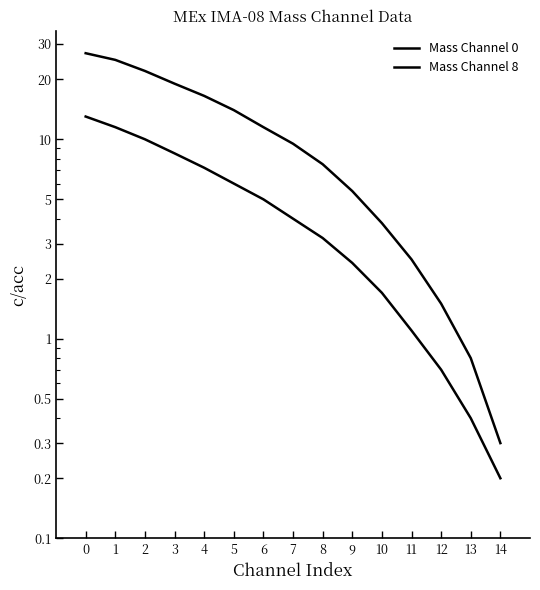

Does the chart have visible grid lines?

No